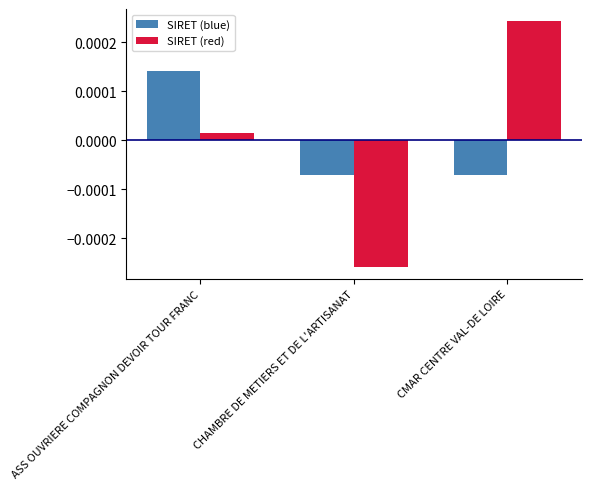

Which series changed the most between CHAMBRE DE METIERS ET DE L'ARTISANAT and CMAR CENTRE VAL-DE LOIRE?

SIRET (red)